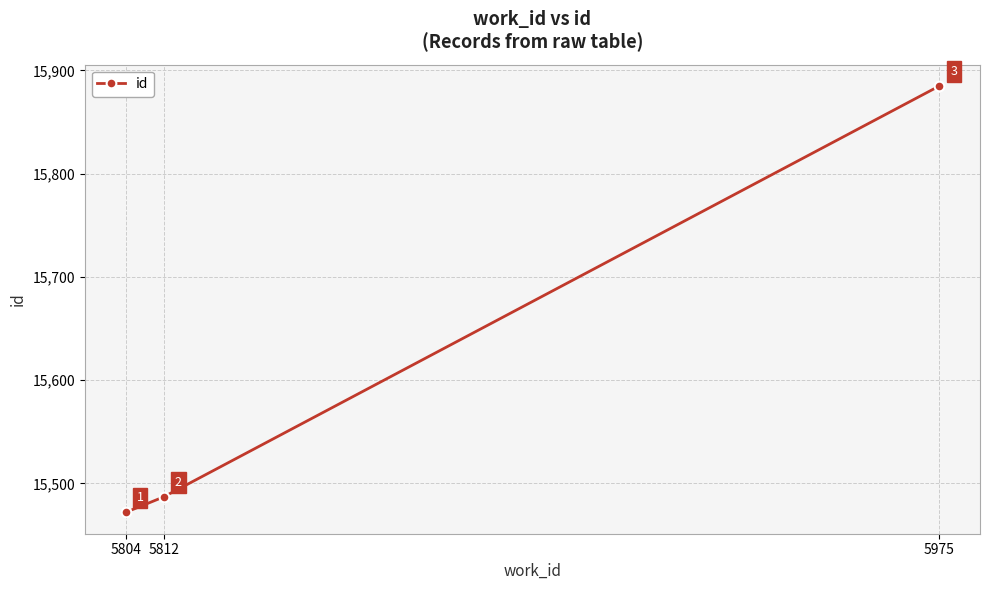

What is the average value?

15615